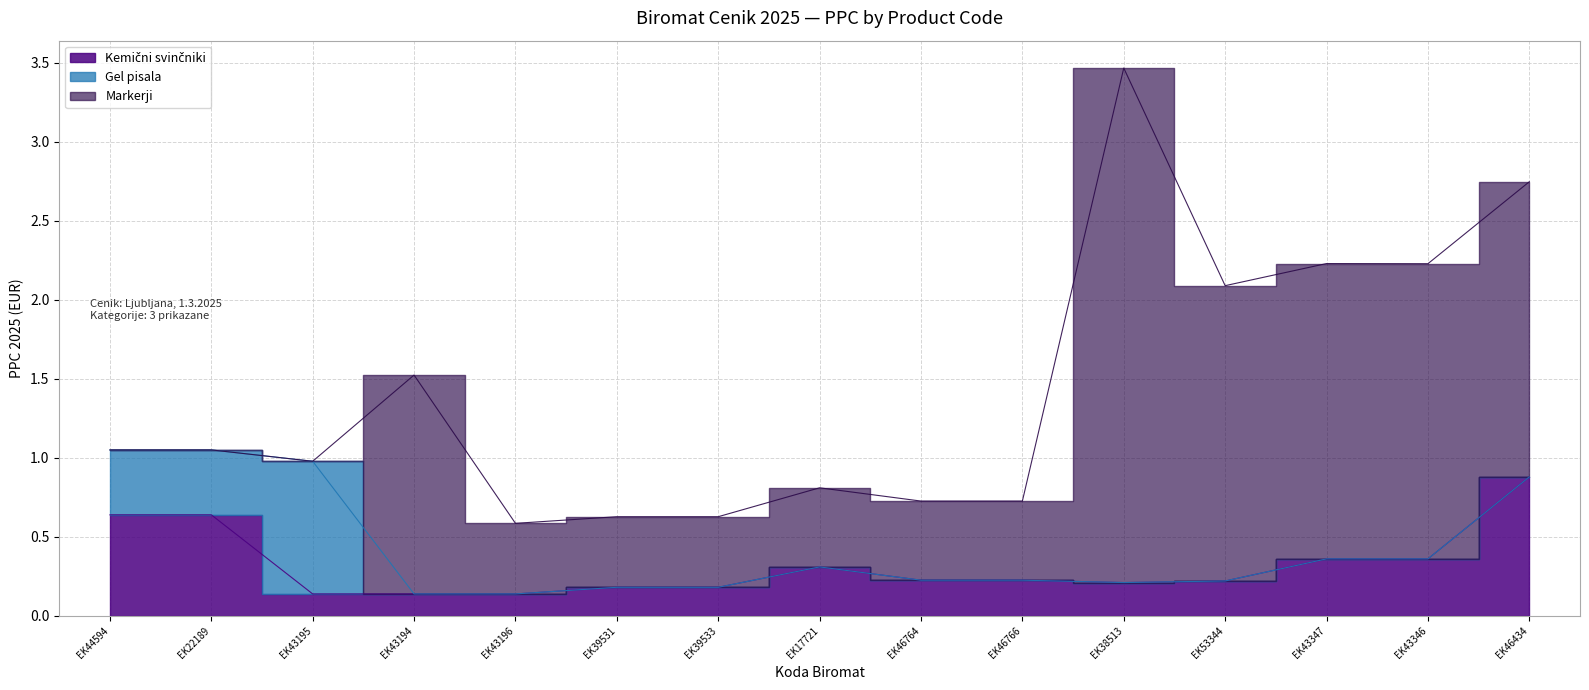

The value of Gel pisala at EK39533 is 0.5. True or false?

False